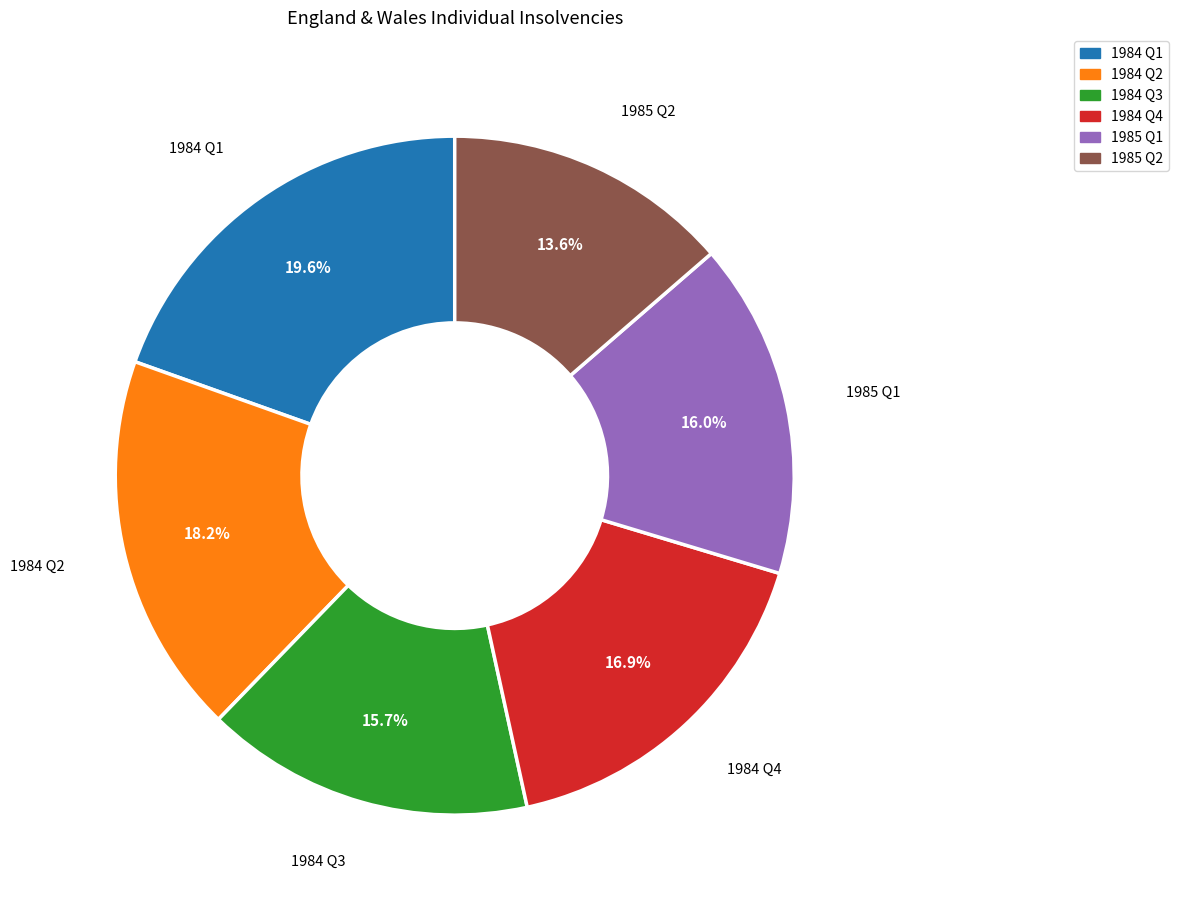

Between 1984 Q2 and 1984 Q4, which is larger?

1984 Q2